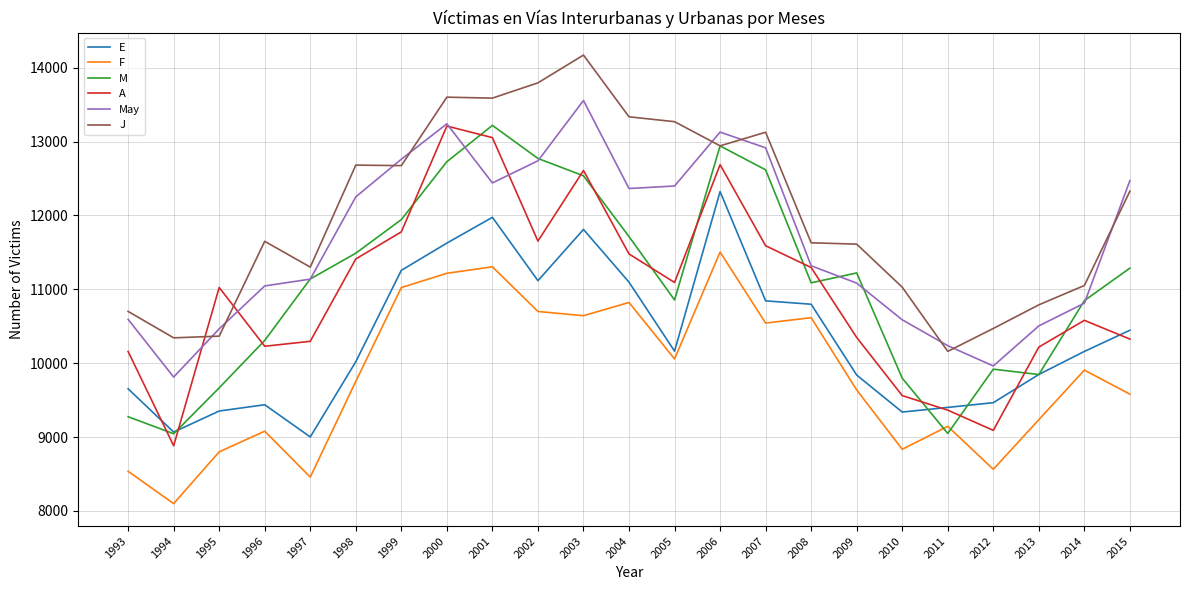

Does the chart have visible grid lines?

Yes